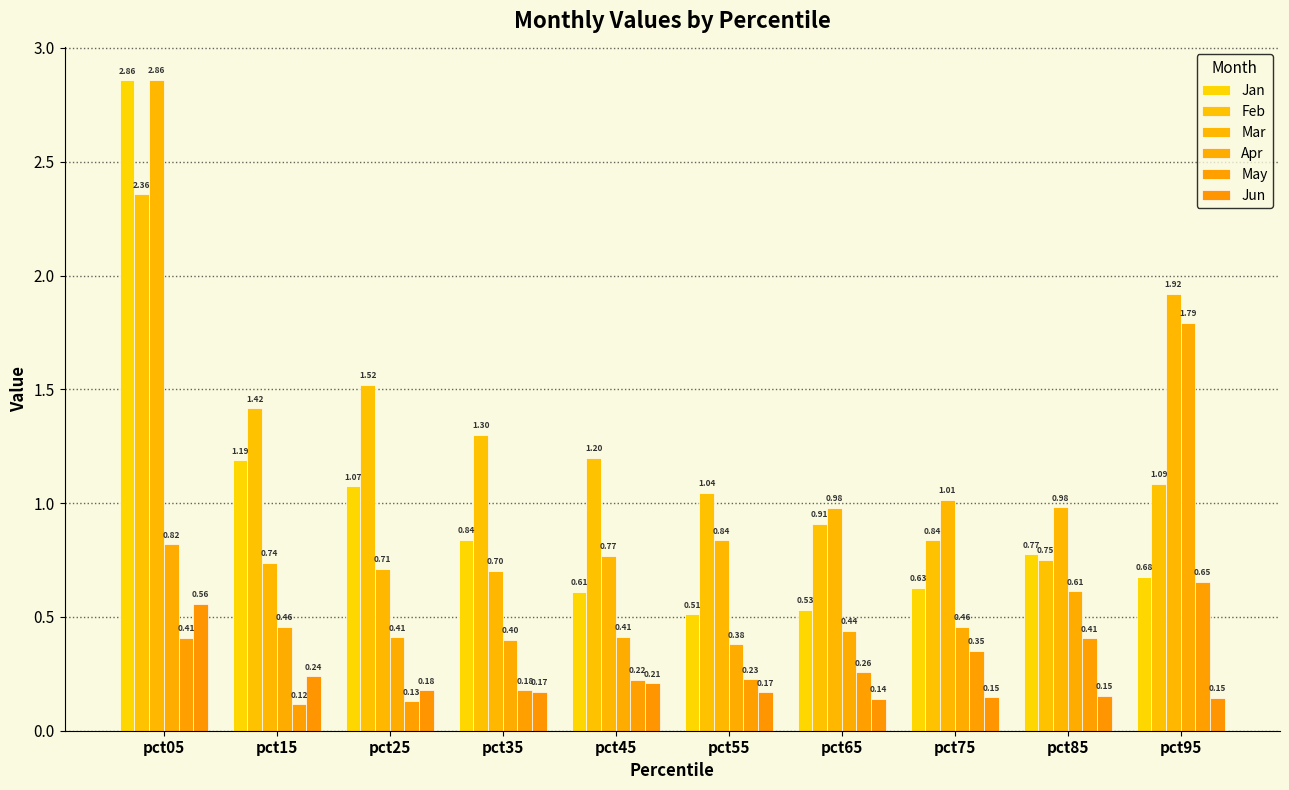

What is the approximate value of Jun at pct75?

0.1